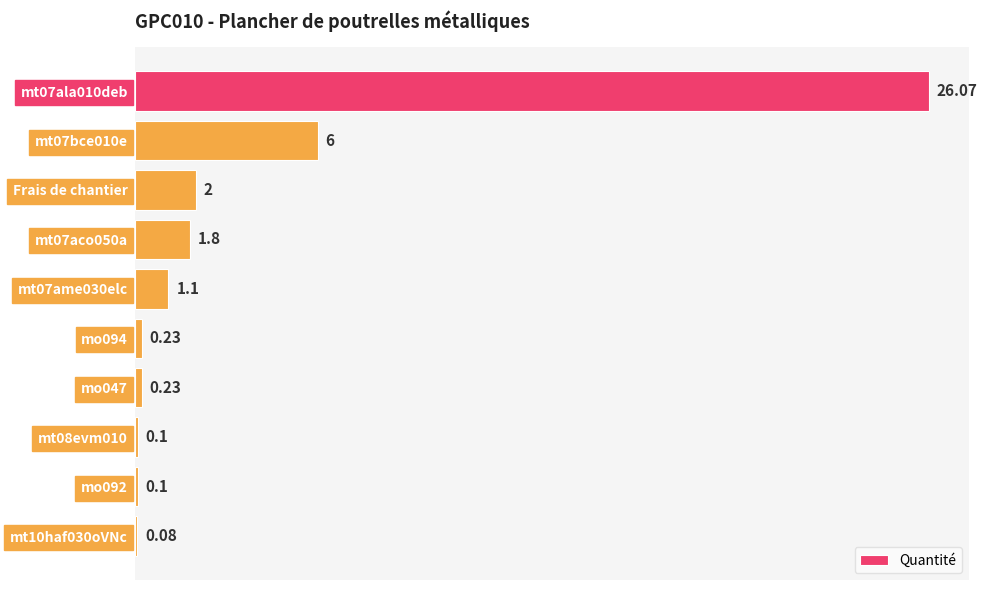

Which has a higher value, mt07bce010e or mt07ala010deb?

mt07ala010deb